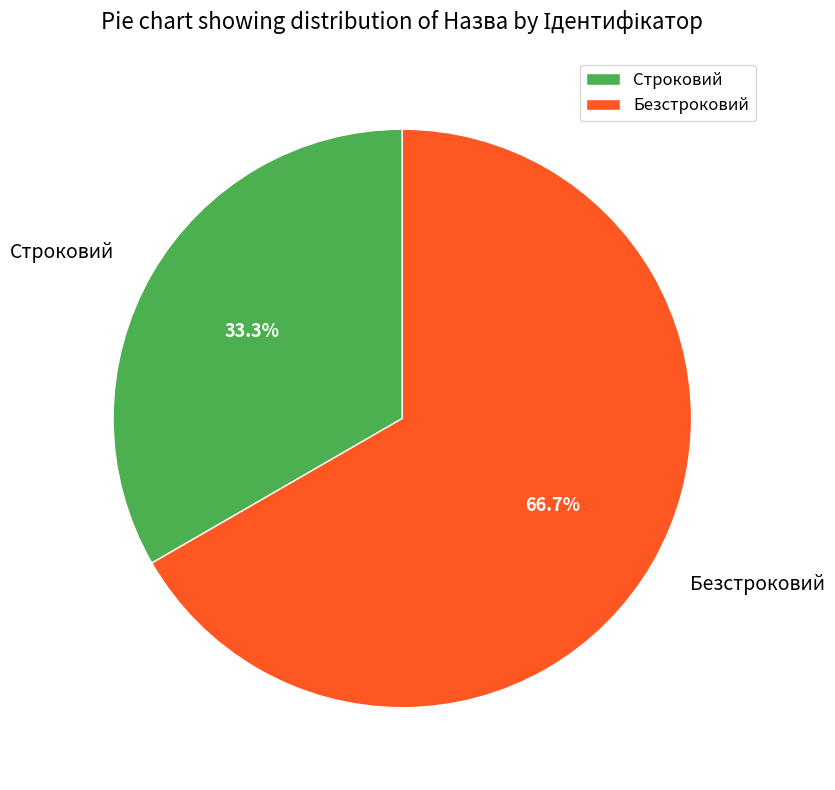

How much of the chart is everything except Строковий?

66.7%